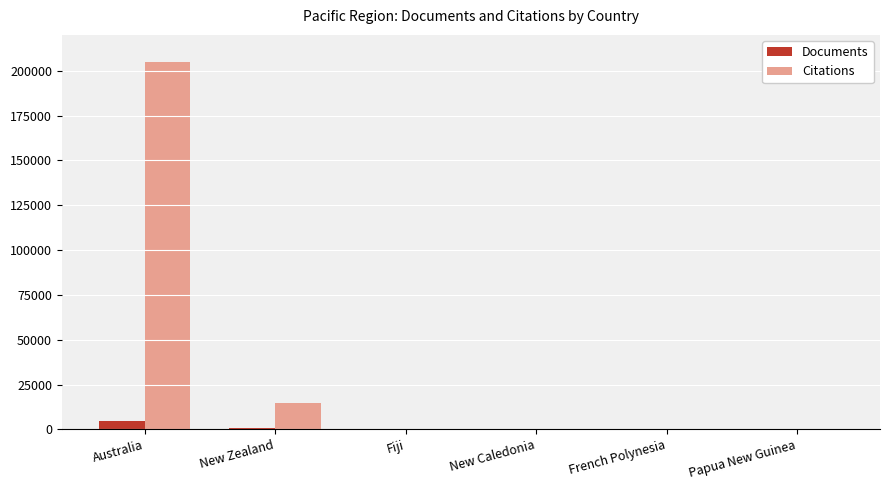

What is the approximate value of Documents at Australia, to the nearest 100?

4800